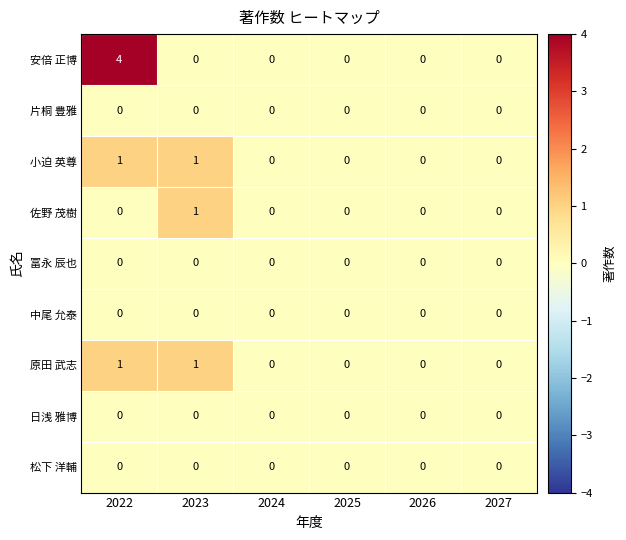

True or false: 日浅 雅博 has a value of 0 at 2026.

True